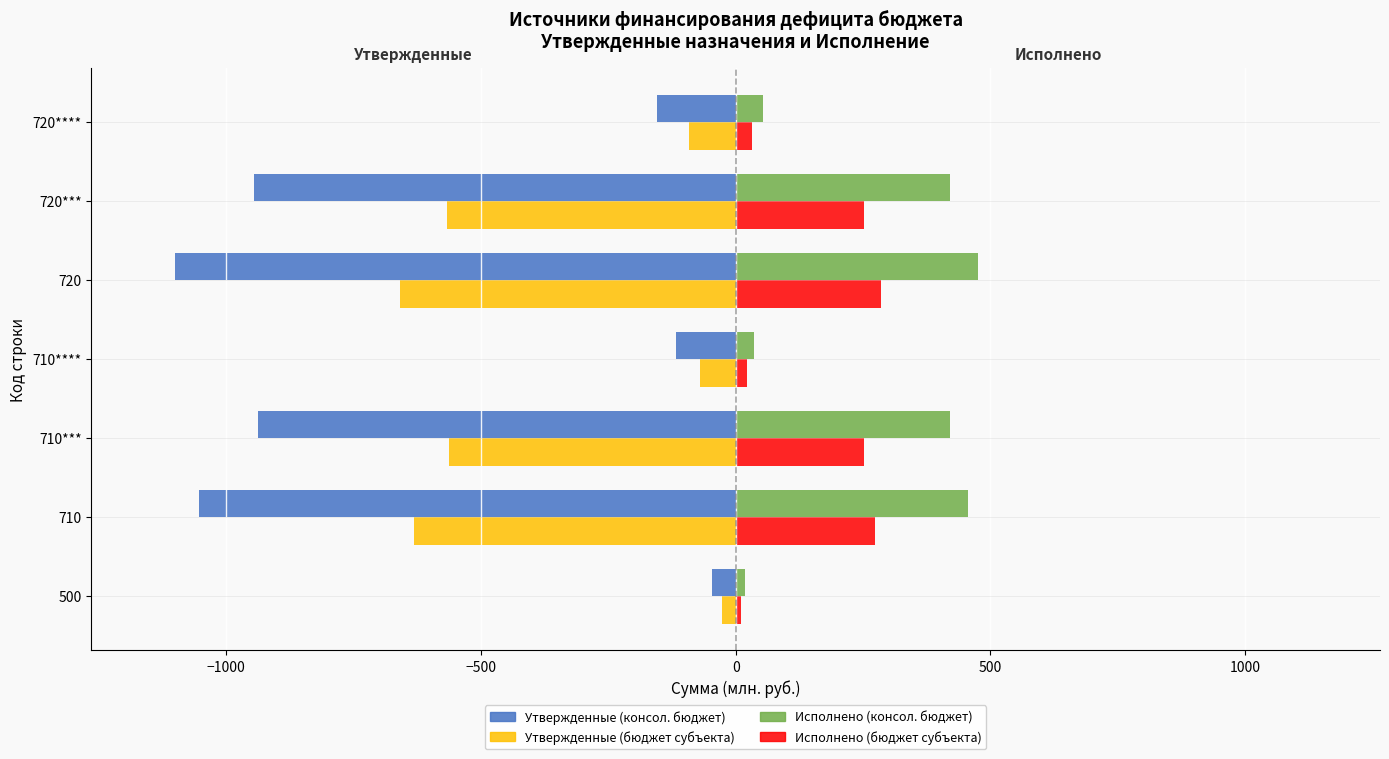

At which label is Исполнено (бюджет субъекта) closest to 147?

710***